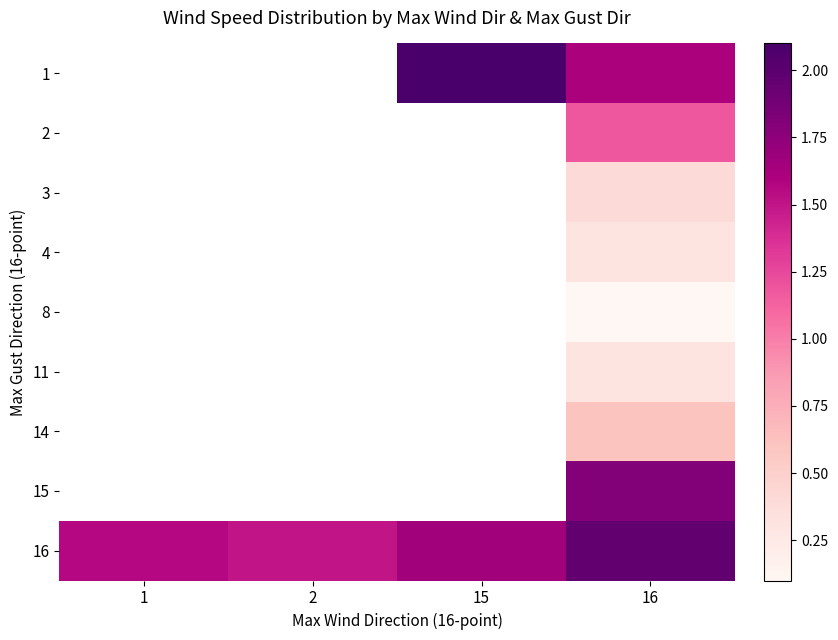

List the labels in order of 16 value, smallest first.

2, 1, 15, 16